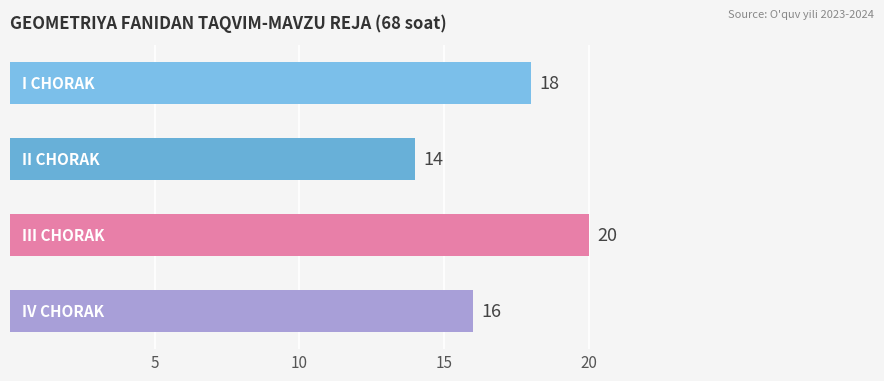

What is the difference between the maximum and minimum values?

6